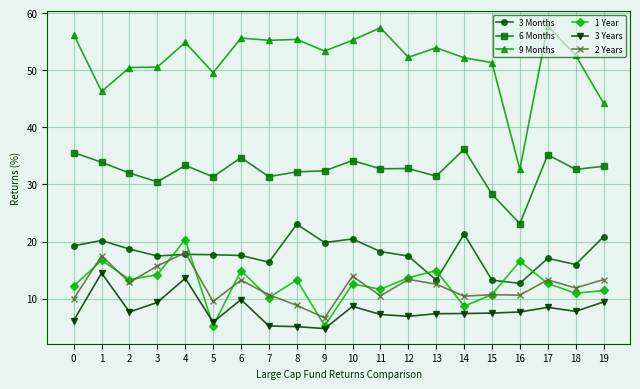

What is the sum of the 3 Years values at 12 and 2?

14.6